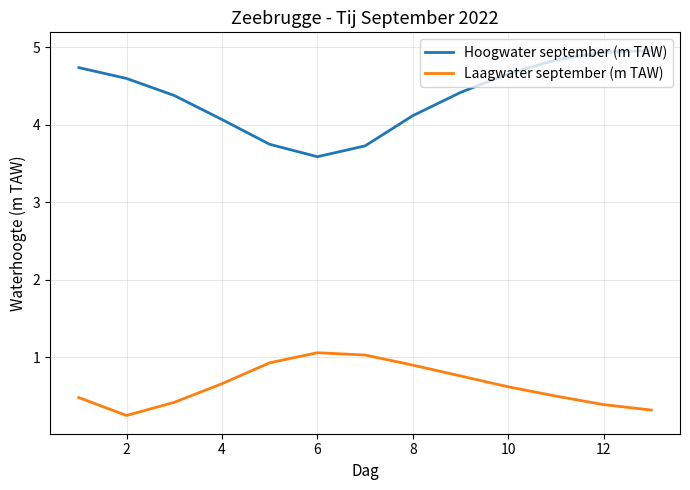

How many distinct data groups are displayed?

2